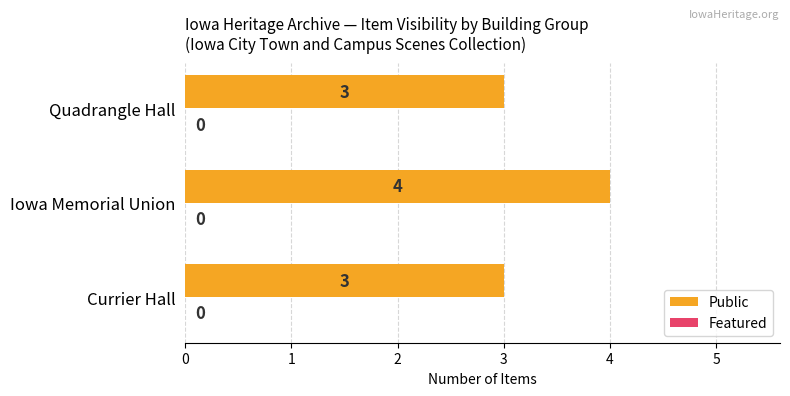

Reading bottom to top, what are all the values shown in this chart?

3	4	3